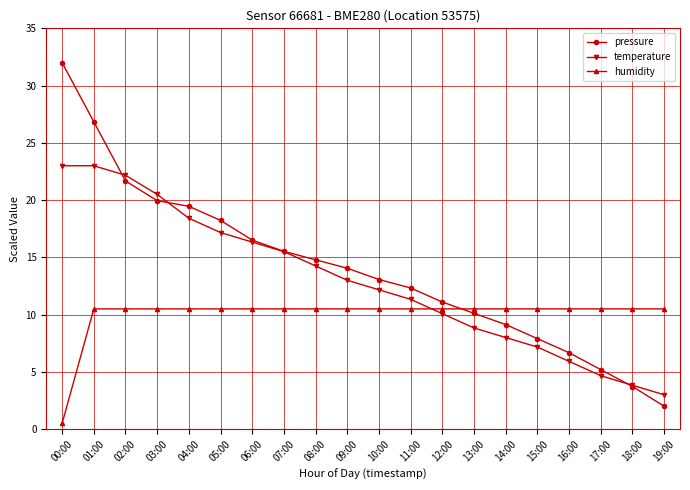

Where does the humidity series first go above 10?

01:00